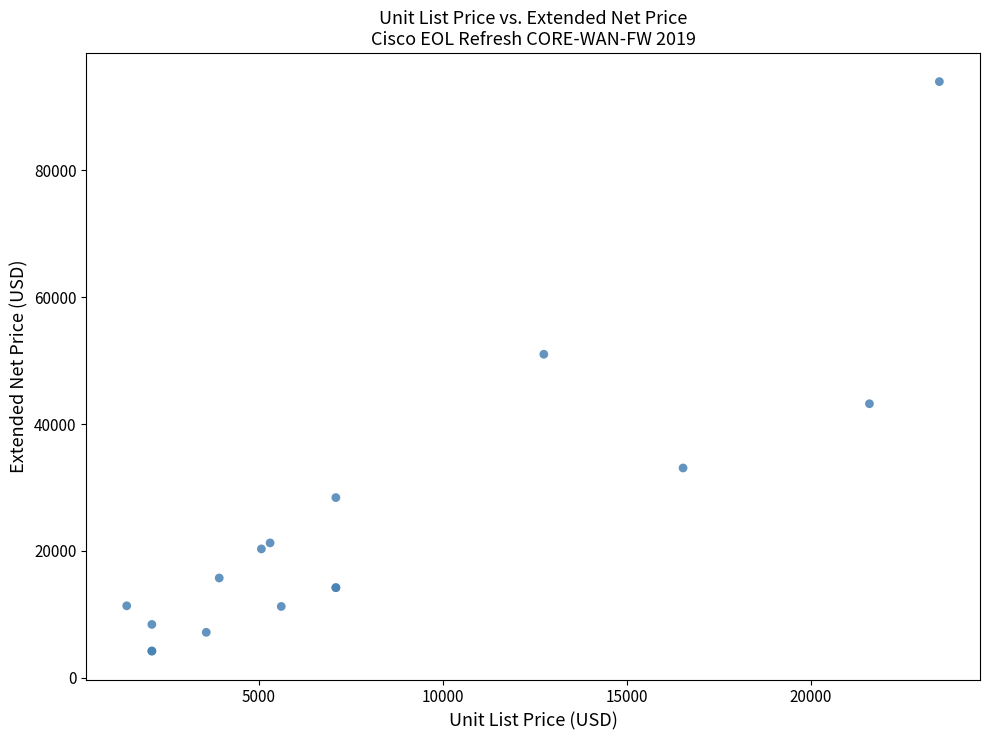

What Y value in the scatter plot is closest to 49100?

51004.0